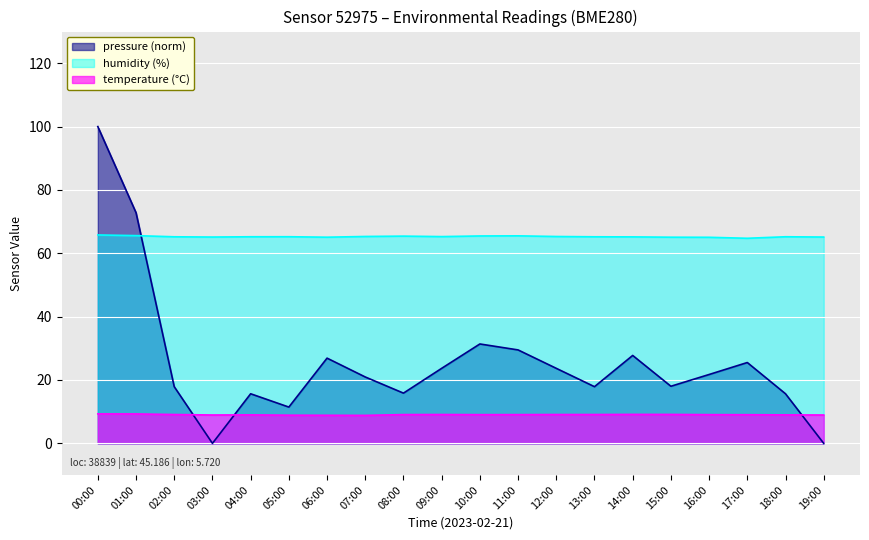

Reading left to right, list all the values displayed in this chart.

pressure: 100.0	72.8	17.9	0.0	15.7	11.4	26.9	21.0	15.9	23.7	31.4	29.5	23.7	17.9	27.8	18.0	21.7	25.5	15.7	0.0
temperature: 9.3	9.3	9.1	8.9	9.0	8.9	8.9	8.8	9.1	9.1	9.1	9.1	9.1	9.1	9.1	9.1	9.1	9.0	9.0	8.9
humidity: 65.8	65.6	65.2	65.1	65.2	65.2	65.1	65.3	65.4	65.3	65.5	65.5	65.3	65.2	65.2	65.1	65.0	64.7	65.2	65.1